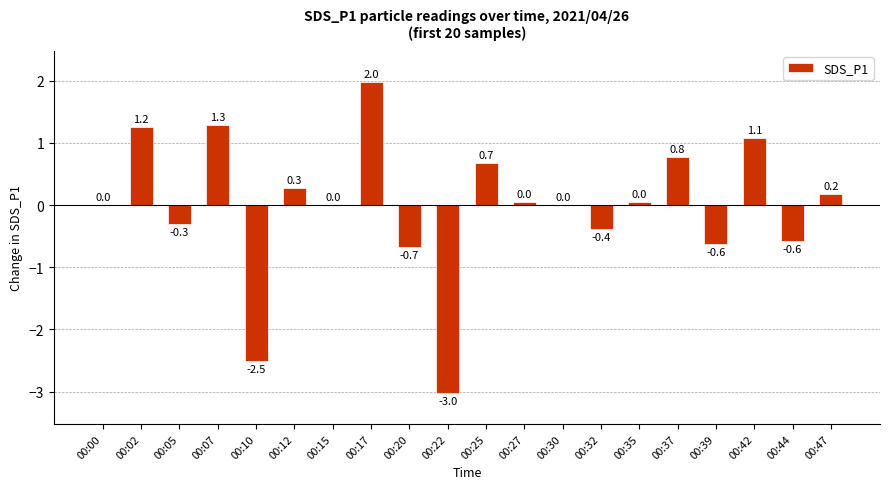

Which has a higher value, 00:02 or 00:20?

00:02